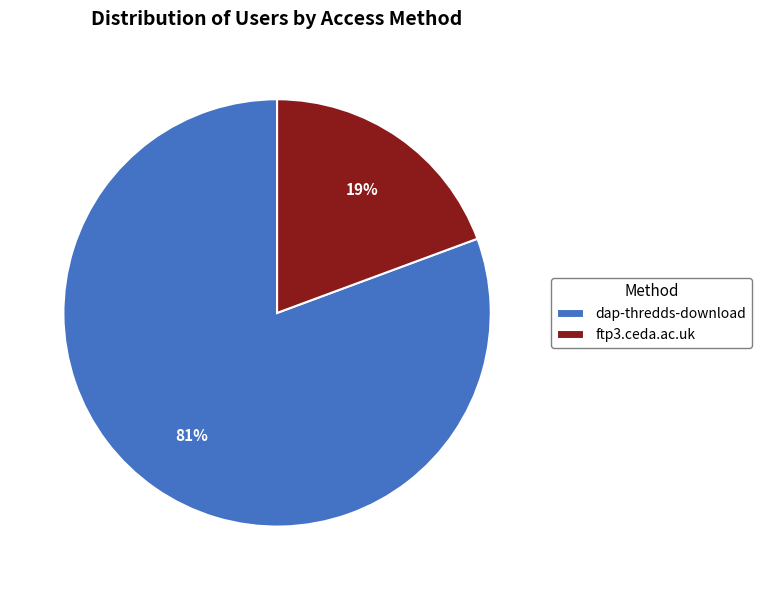

Which category has the biggest portion of the pie?

dap-thredds-download